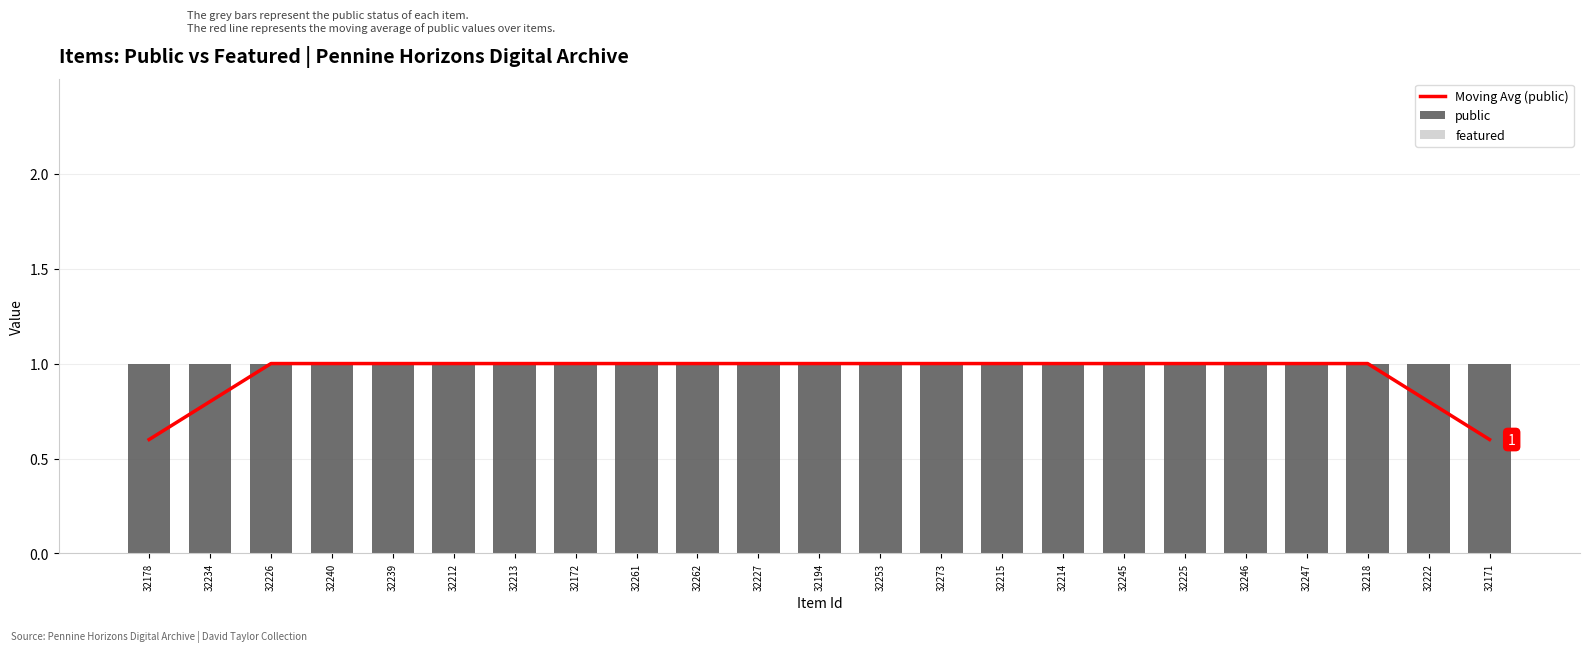

Which series has the largest total across all categories?

public